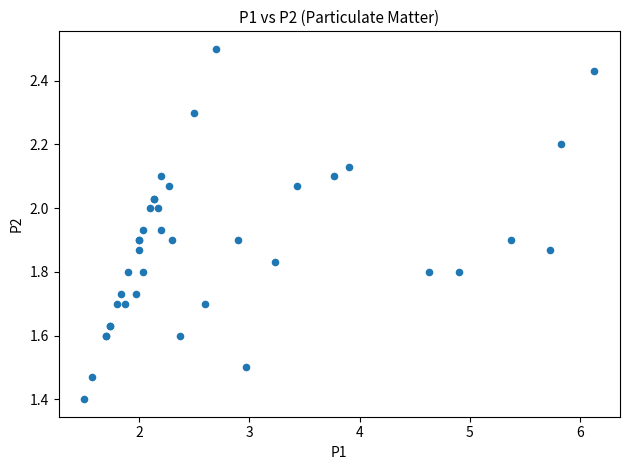

What Y value in the scatter plot is closest to 1?

1.4